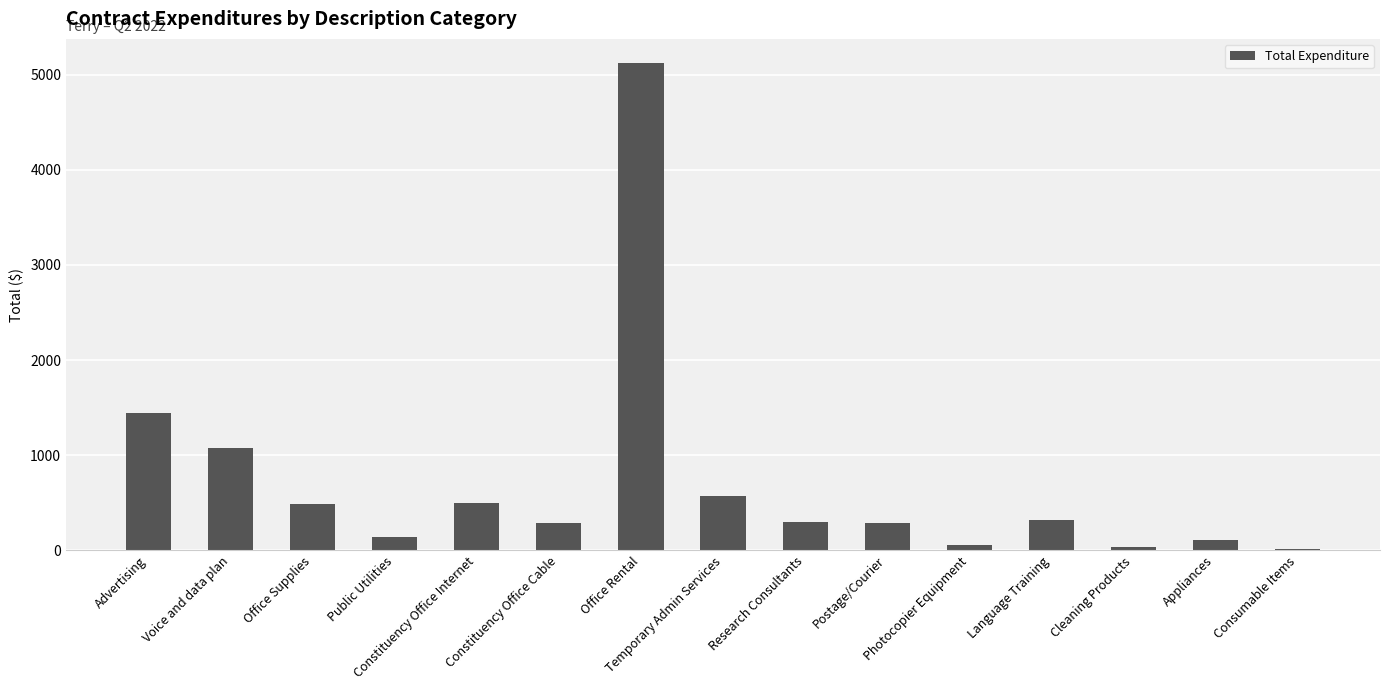

What is the greatest value displayed?

5120.0